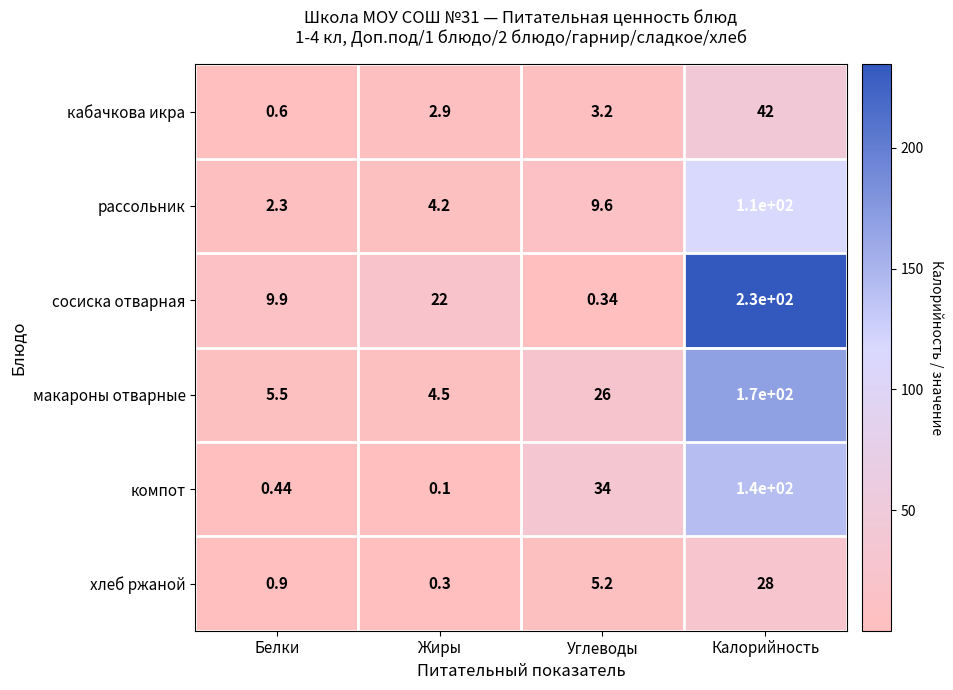

Which series has the largest total across all categories?

сосиска отварная